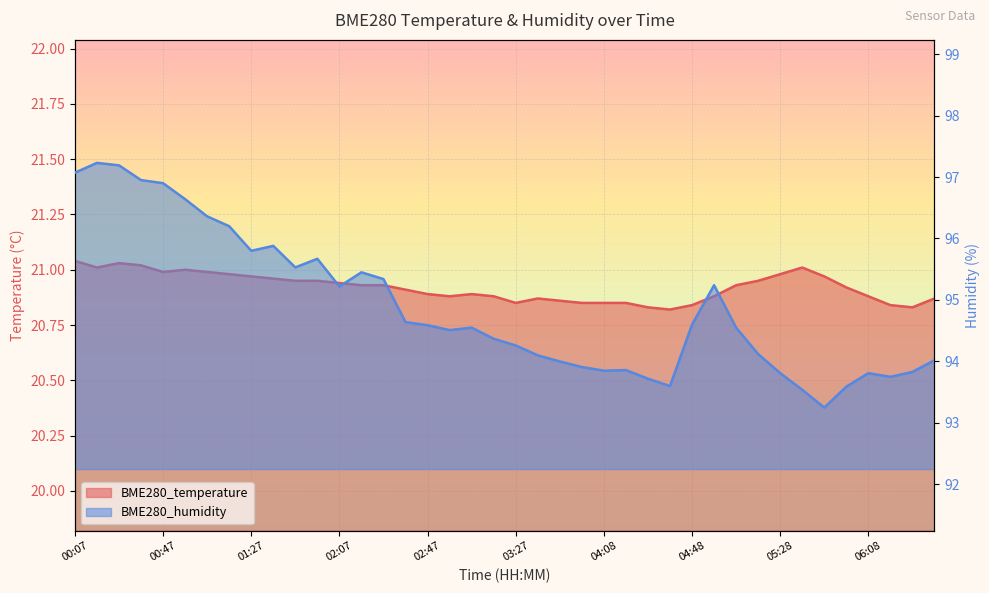

True or false: BME280_temperature has more than 0 interior local peaks.

True